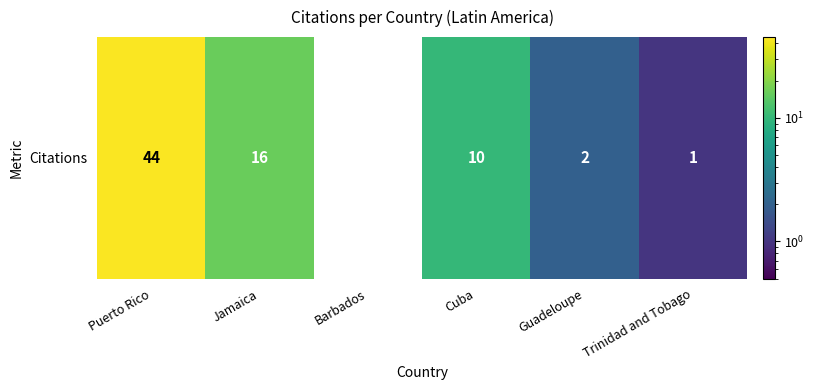

Rank the categories by value from lowest to highest.

Barbados, Trinidad and Tobago, Guadeloupe, Cuba, Jamaica, Puerto Rico